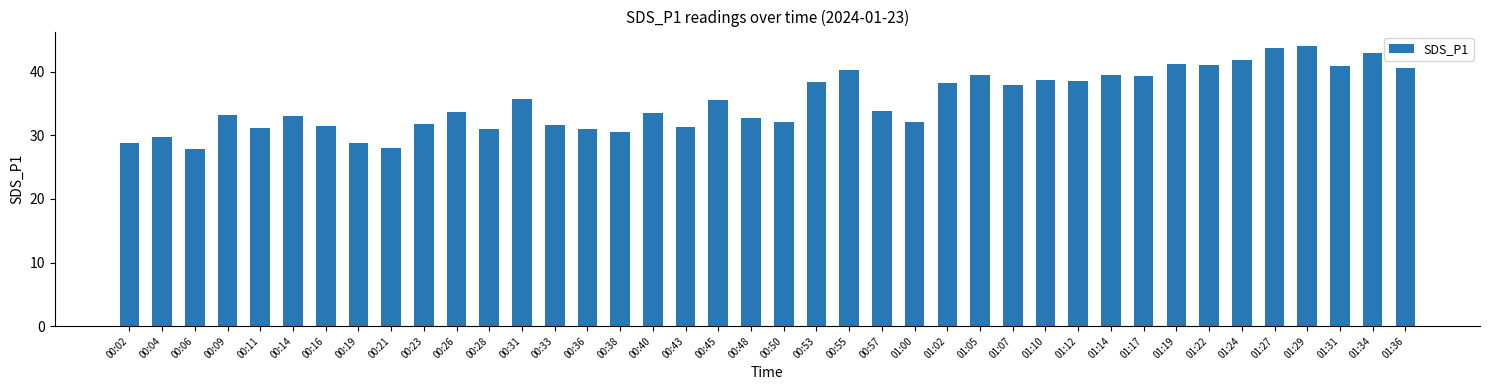

What is the smallest value displayed?

27.8